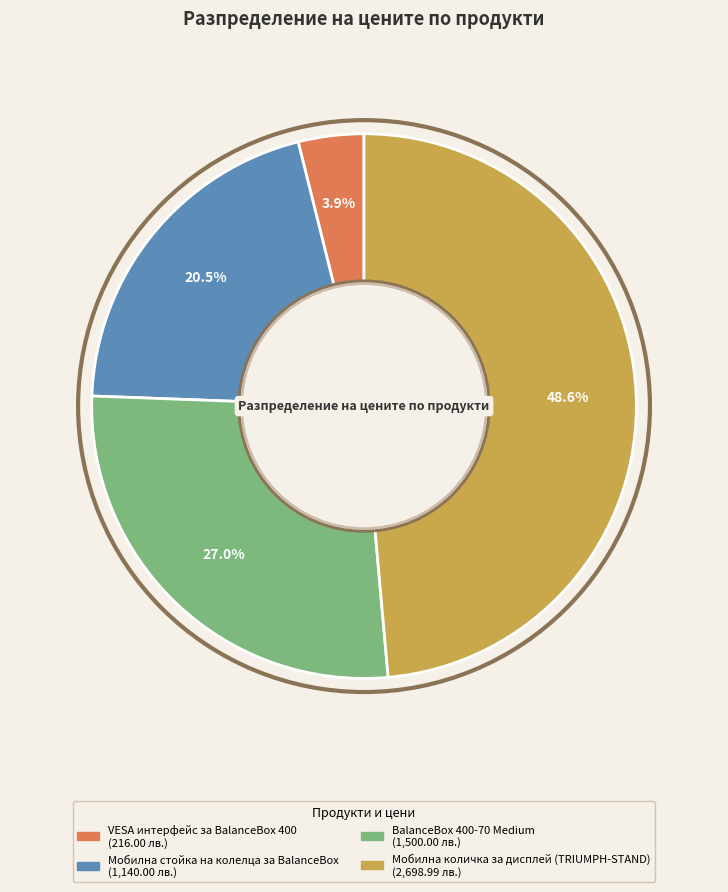

To the nearest percent, what is the average slice percentage?

25%